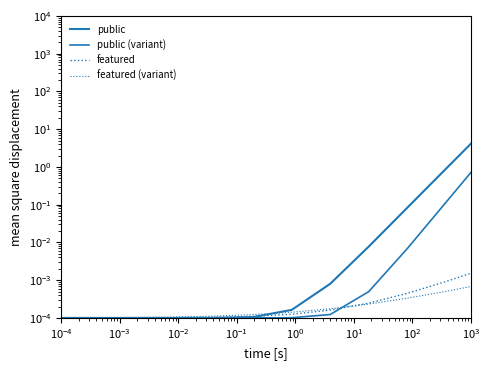

True or false: public (variant) has a value of 0.0 at 10.

False